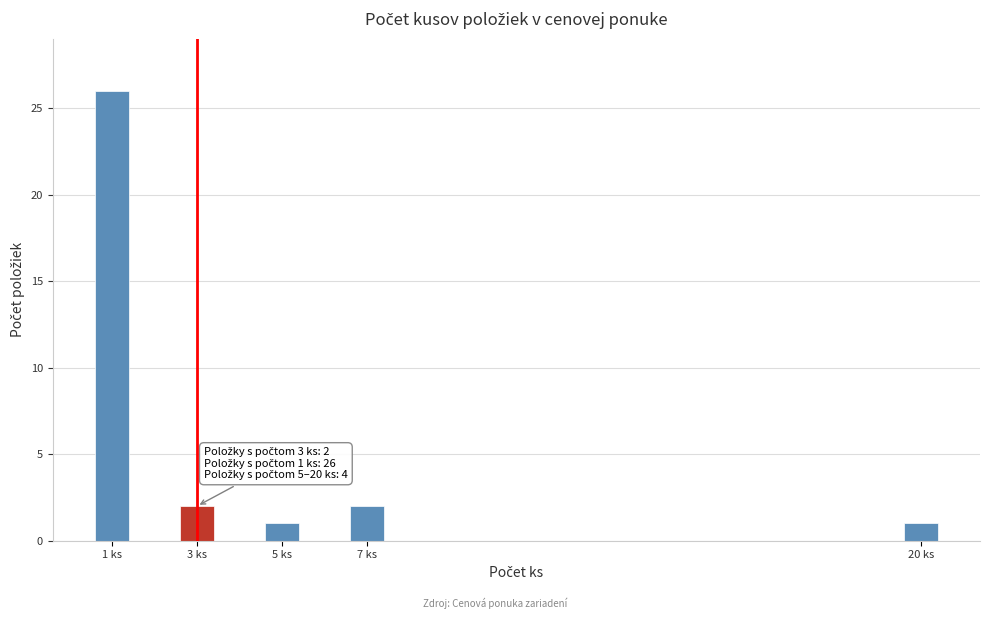

Reading left to right, list all the values displayed in this chart.

1 ks=26	3 ks=2	5 ks=1	7 ks=2	20 ks=1